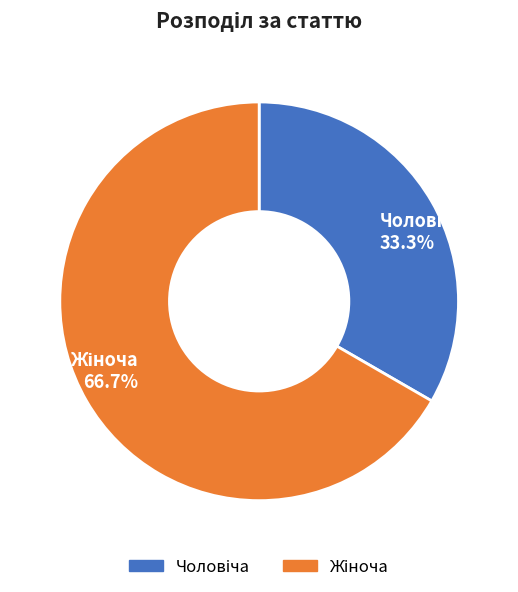

Does any single category account for the majority?

Yes